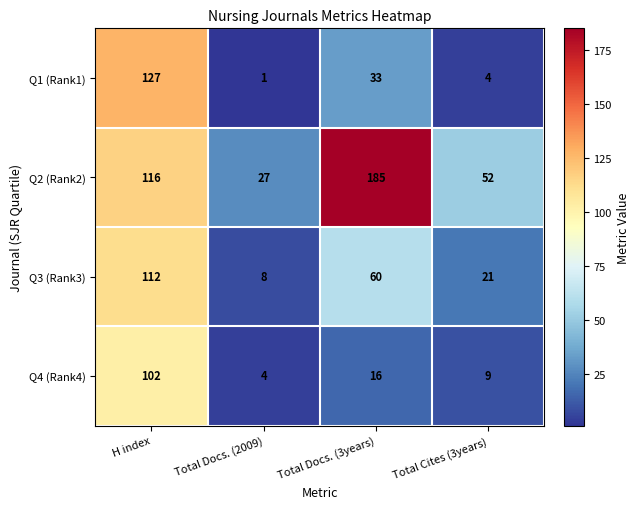

Which series has the largest total across all categories?

Q2 (Rank2)